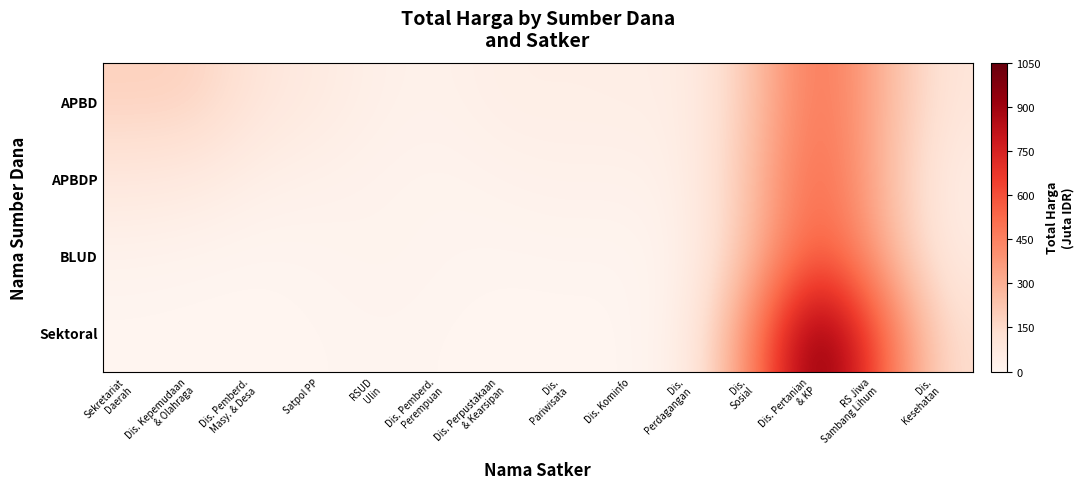

Which series has the largest range (max minus min)?

Sektoral